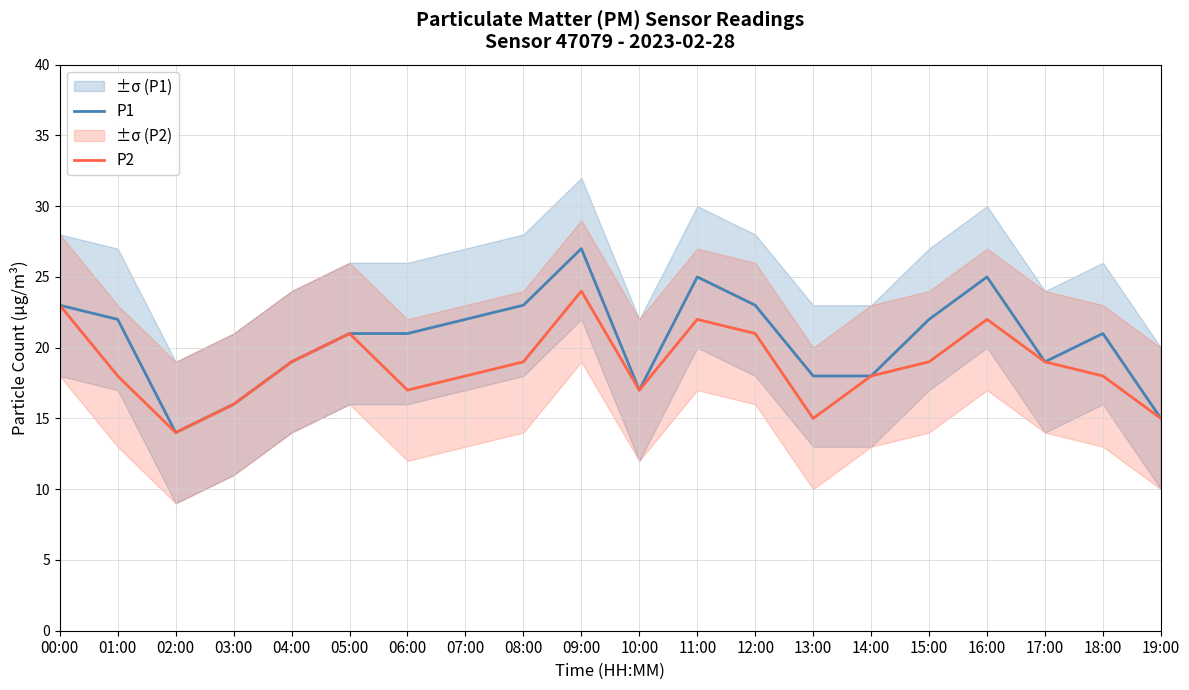

Where is P2 nearest to the value 19?

04:00